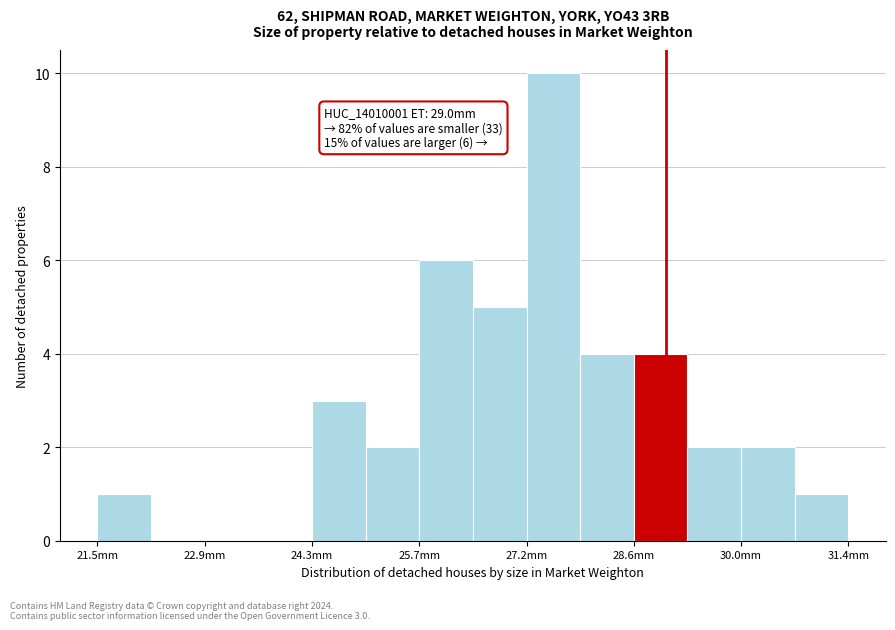

Around what value on the x-axis is the tallest bar? Give the approximate position of its centre, as read against the axis.

27.6